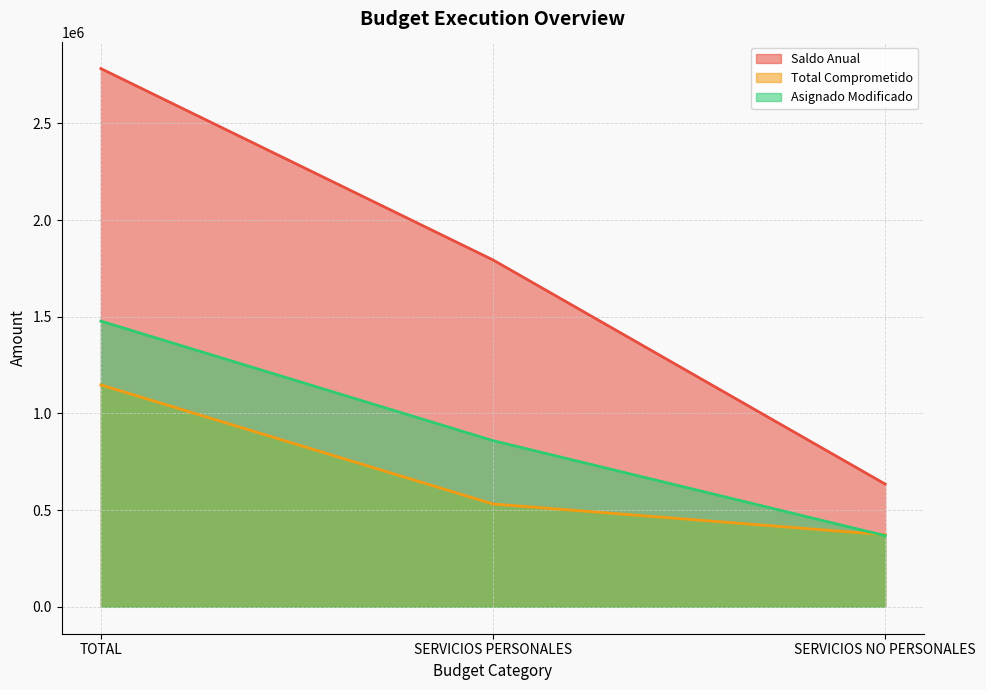

What is the value of the Asignado Modificado point at the 3rd from the left?

367836.0